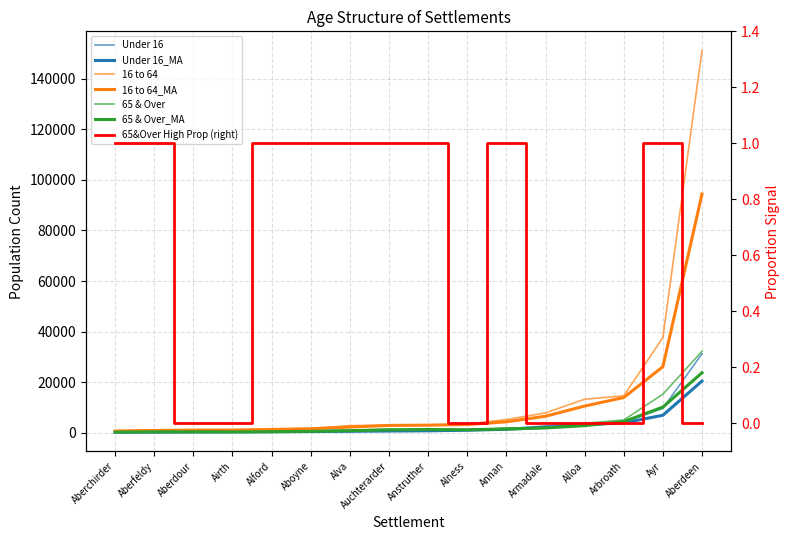

What is the label of the 7th point from the left?

Alva